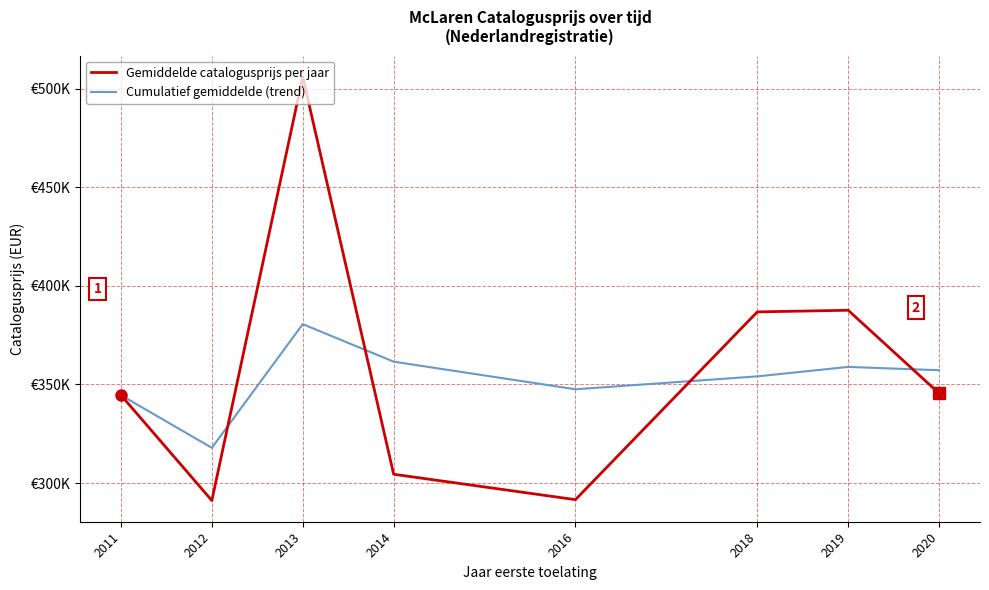

Is this an area chart (filled region under the line)?

No